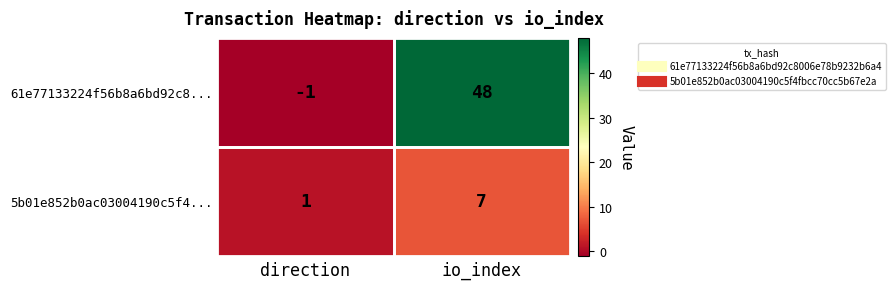

The value of 5b01e852b0ac03004190c5f4... at io_index is 7. True or false?

True